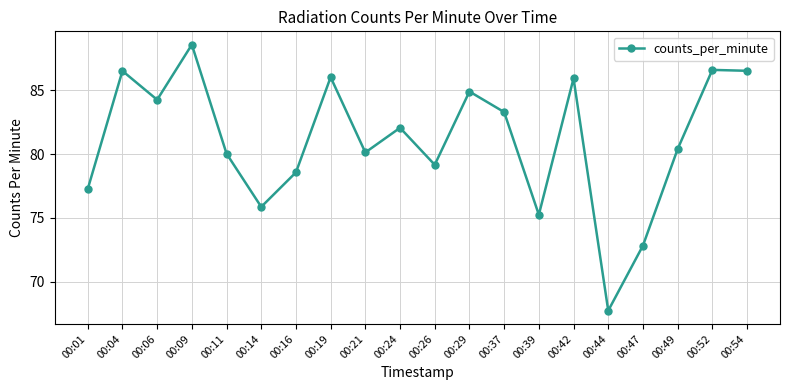

Does the chart have visible grid lines?

Yes